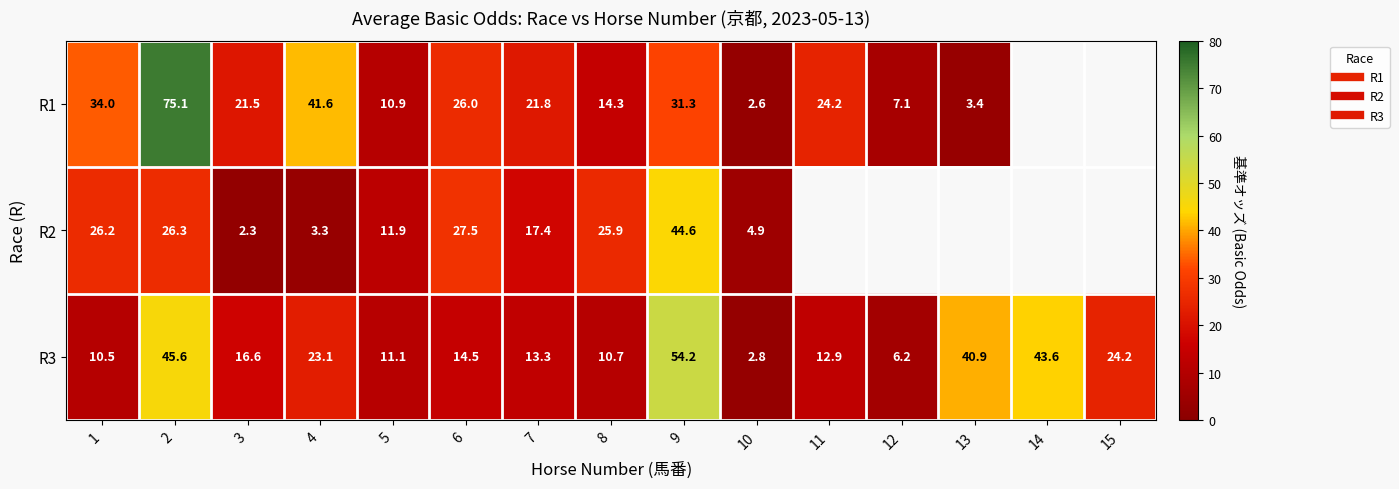

At which label does R1 first exceed 24?

1